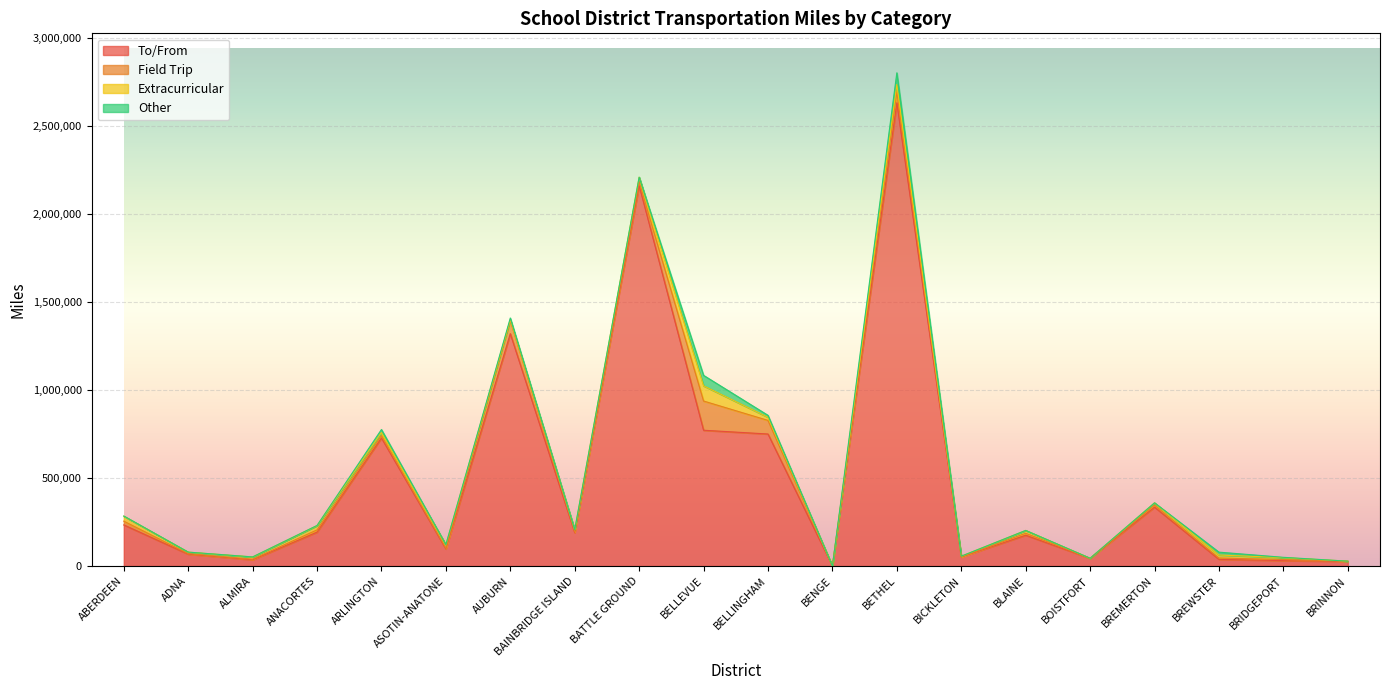

Is the value of Extracurricular at BREMERTON greater than the value of To/From at BELLINGHAM?

No